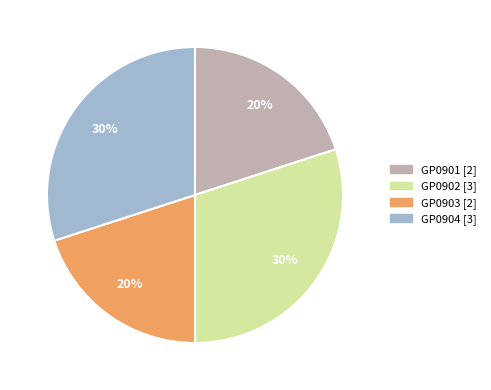

To the nearest percent, what is the average slice percentage?

25%